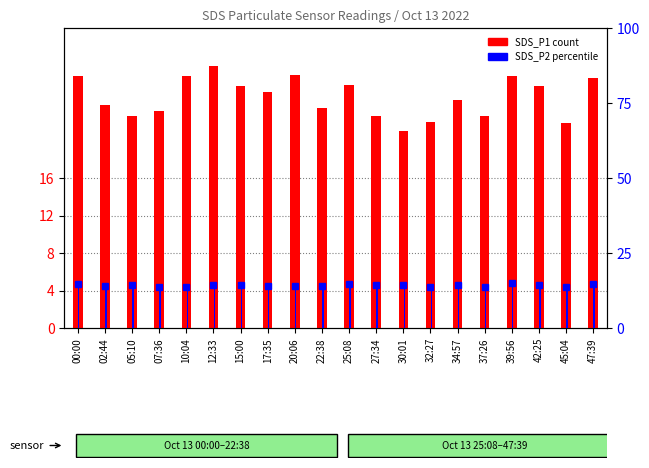

What position from the right is 45:04?

2